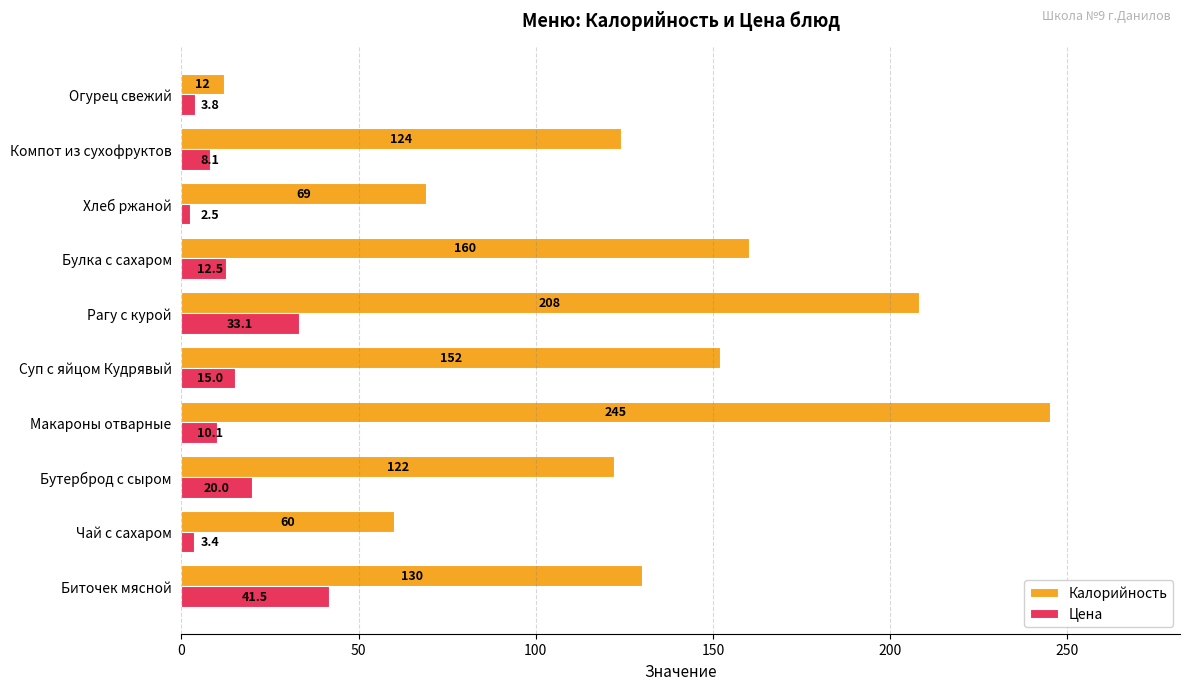

What is the difference between the second highest and minimum values in the Калорийность series?

196.0